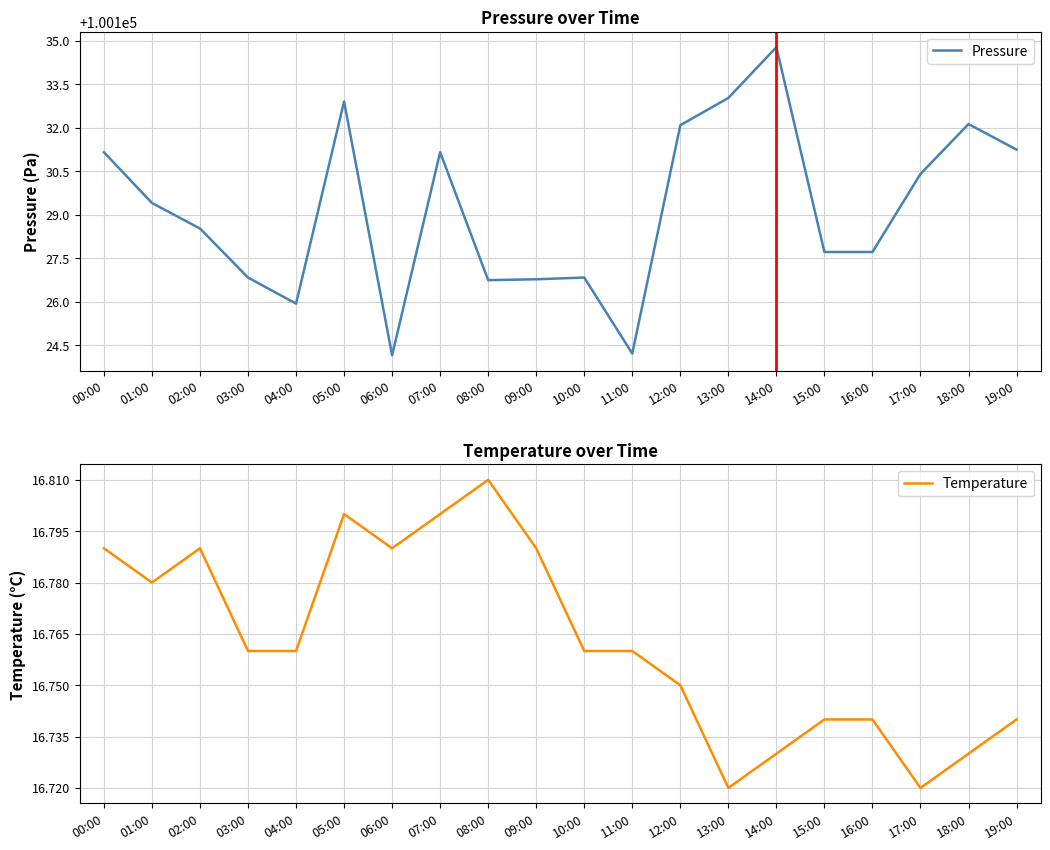

Is the value of Pressure at 08:00 greater than the value of Temperature at 19:00?

Yes